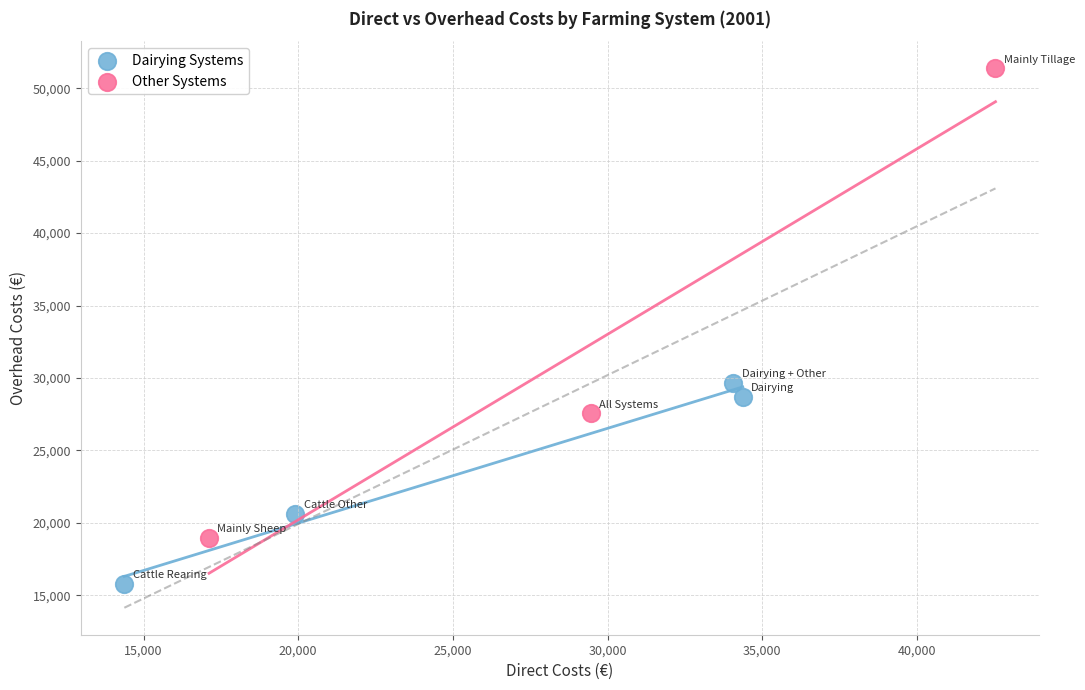

What are all the series names shown in the legend?

Dairying Systems, Other Systems